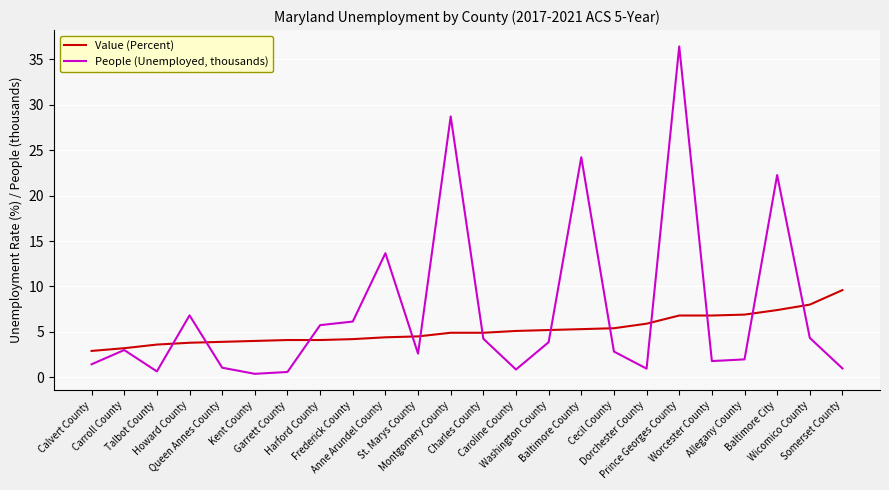

Count the number of data series in this chart.

2